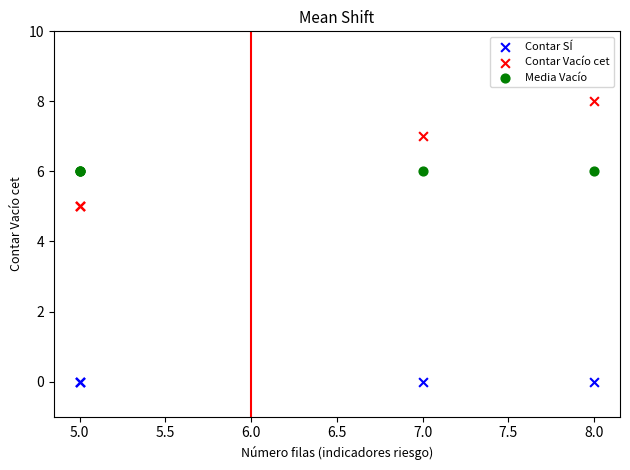

Which series reaches the maximum Y coordinate?

Contar Vacío cet